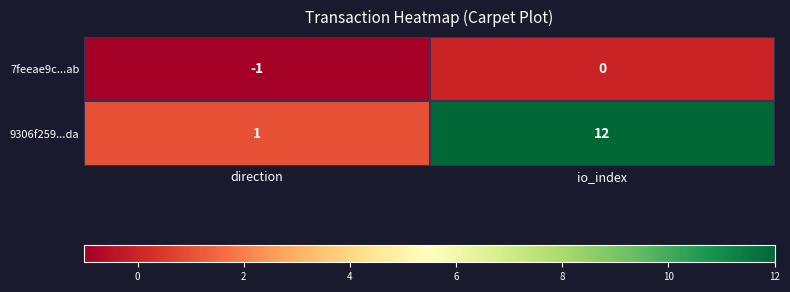

Which series changed the most between direction and io_index?

9306f259...da